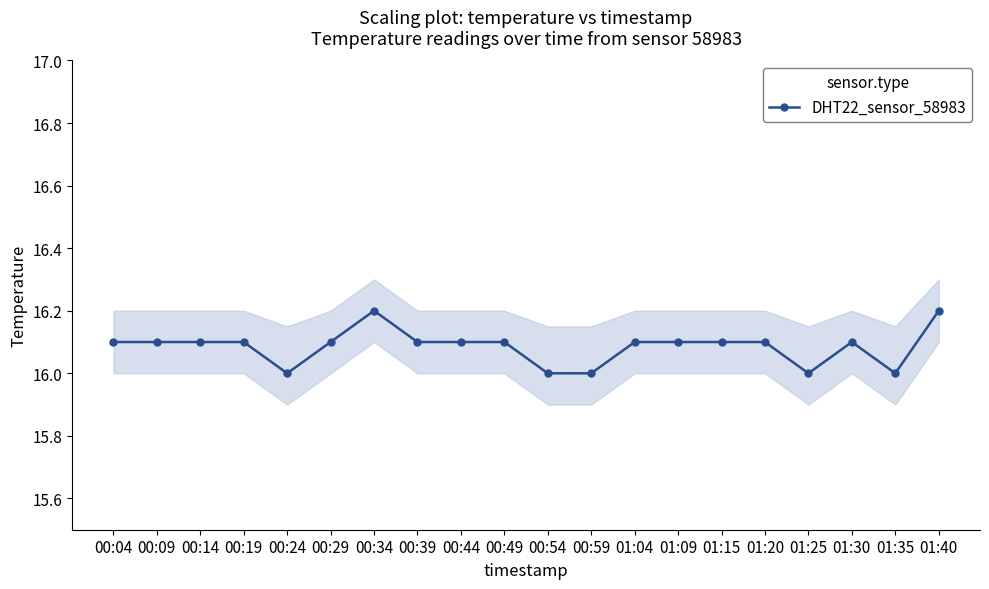

Is it true that the value at 01:35 is 16.0?

True